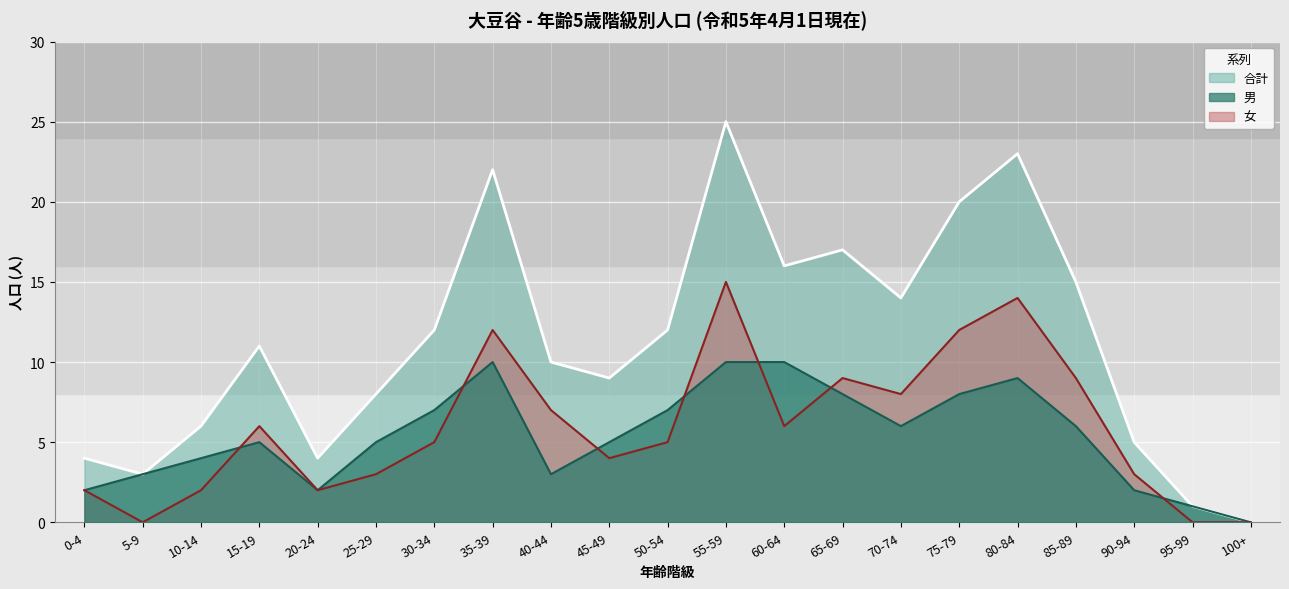

Which series has the largest total across all categories?

合計